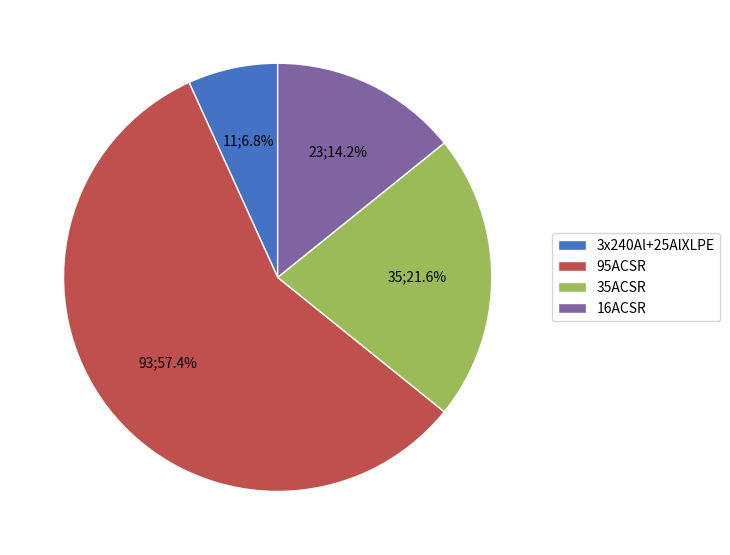

How many slices are in this pie chart?

4